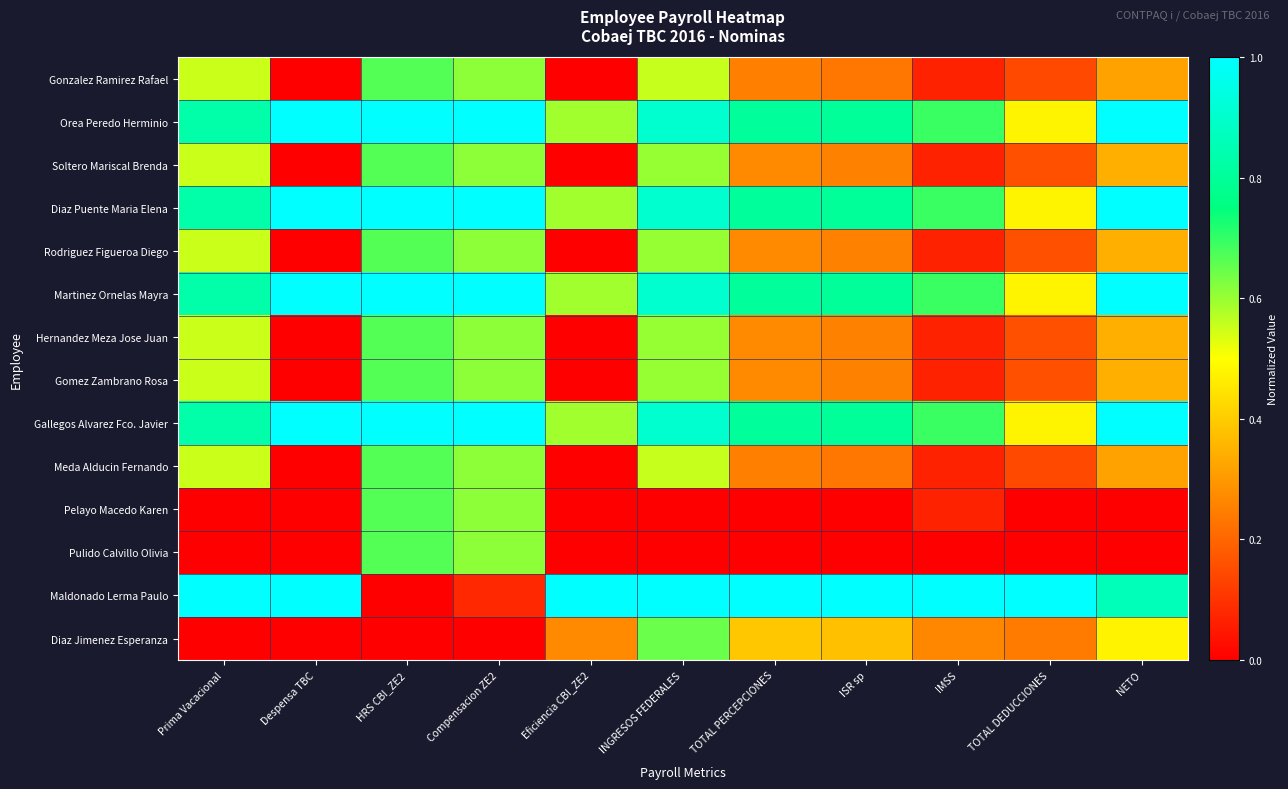

Count the number of data series in this chart.

14